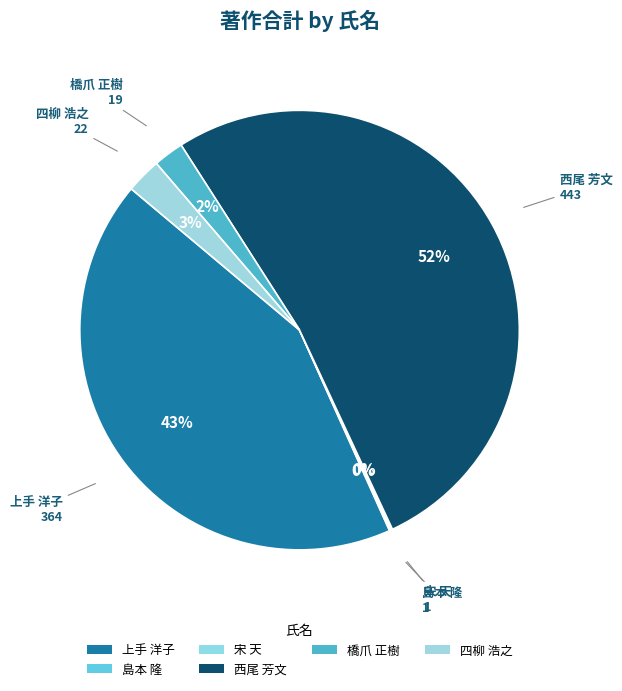

To the nearest percent, what portion does 西尾 芳文 represent?

52%